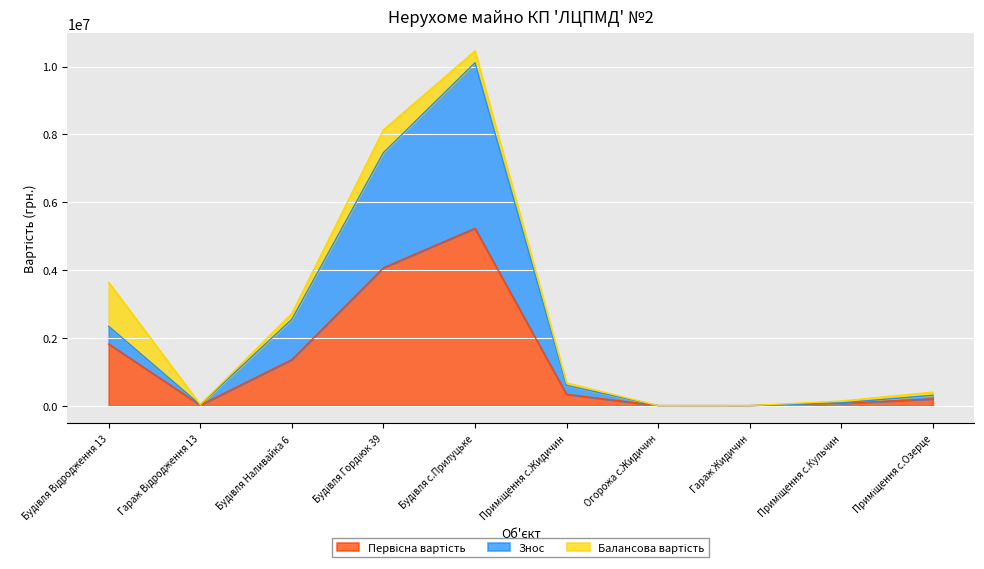

At which label is Первісна вартість closest to 2615455?

Будівля Відродження 13